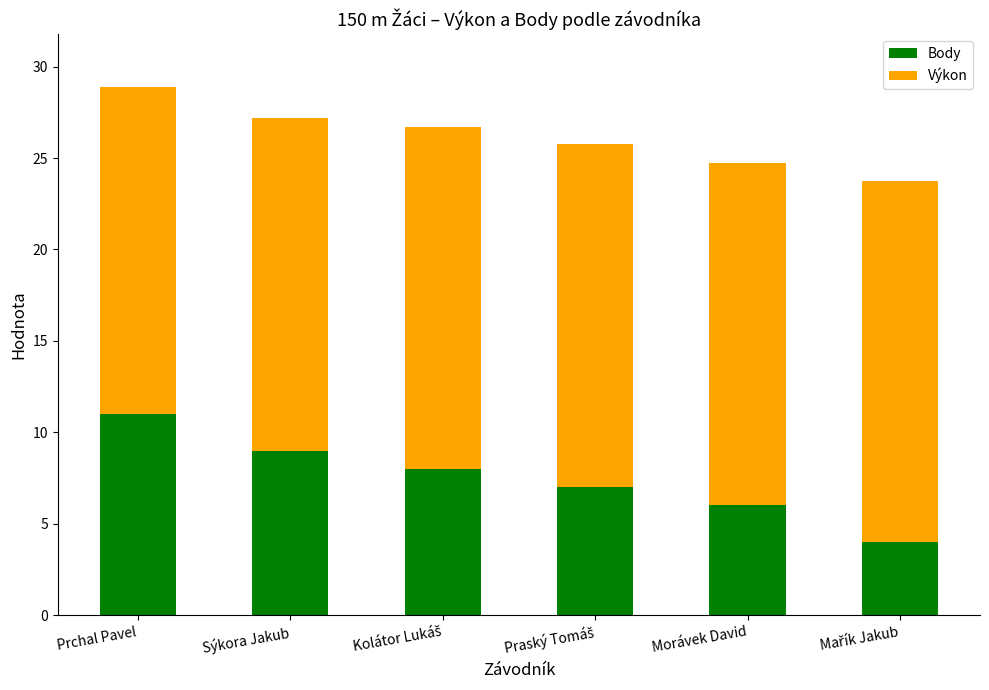

Reading right to left, what are the values for Body?

4.0	6.0	7.0	8.0	9.0	11.0